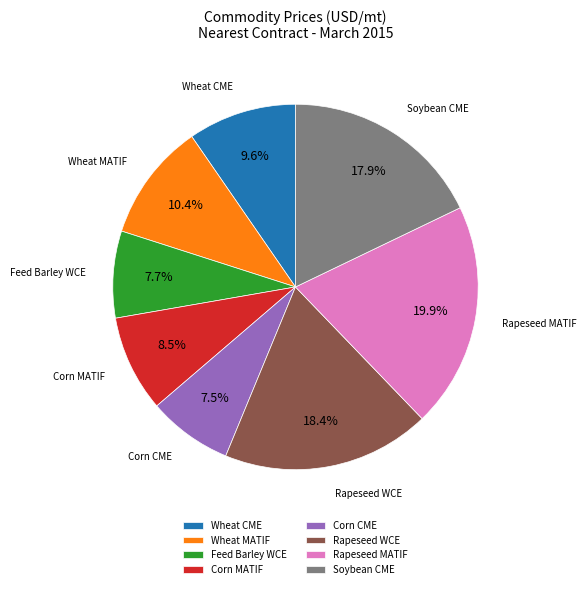

True or false: Wheat MATIF accounts for 21% of the total.

False